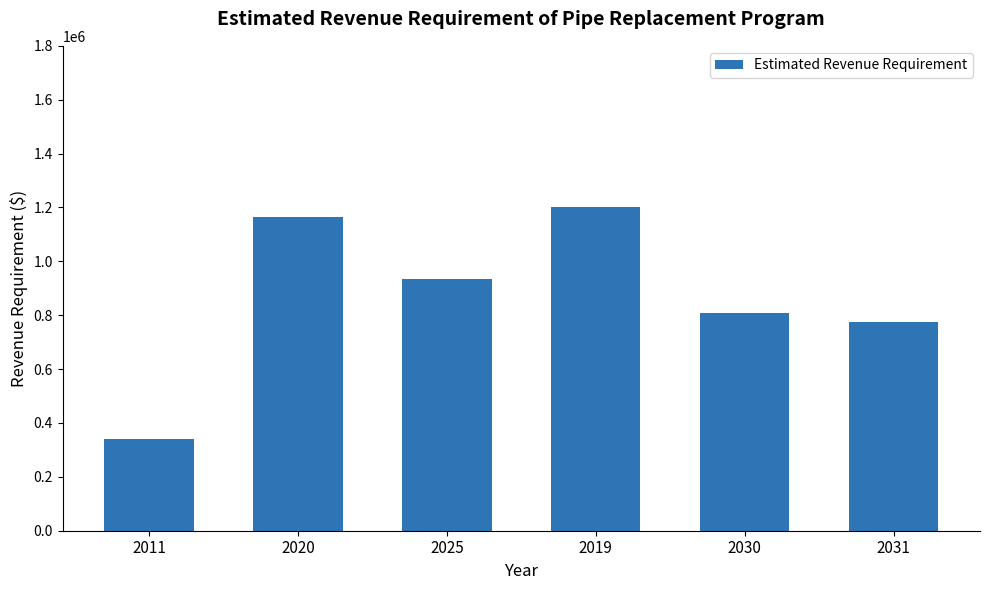

Does the chart contain any negative values?

No